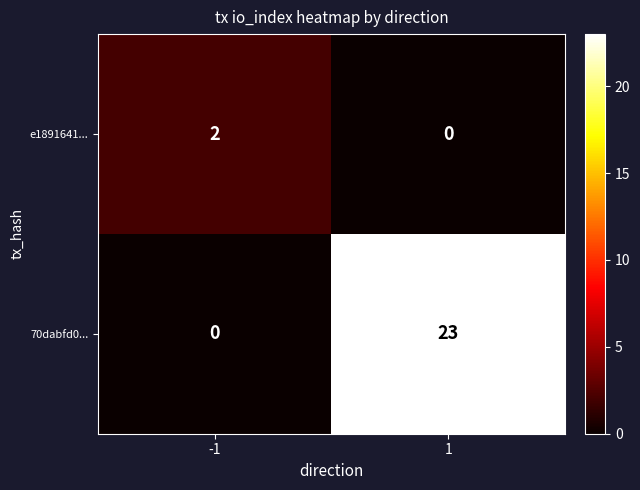

Which series changed the most between -1 and 1?

70dabfd0...